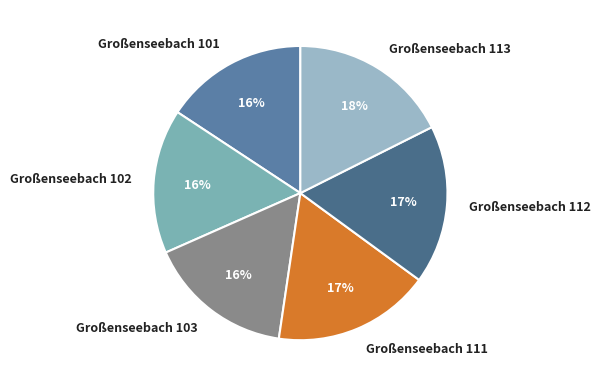

How many segments does this pie chart have?

6